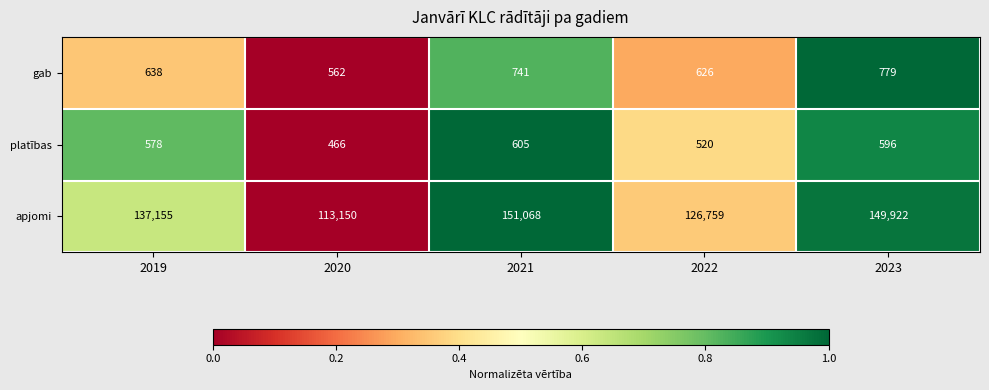

What is the sum of the gab values at 2019 and 2020?

1200